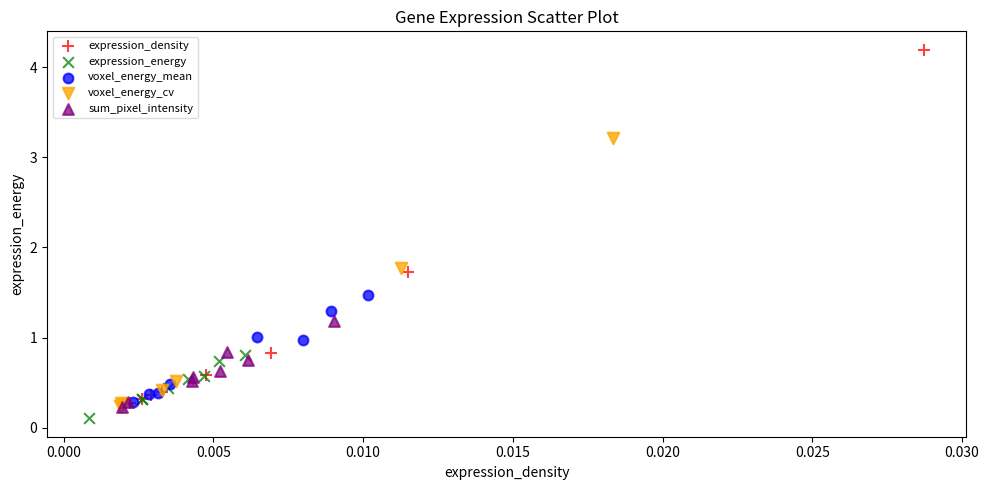

What are all the series names shown in the legend?

expression_density, expression_energy, voxel_energy_mean, voxel_energy_cv, sum_pixel_intensity